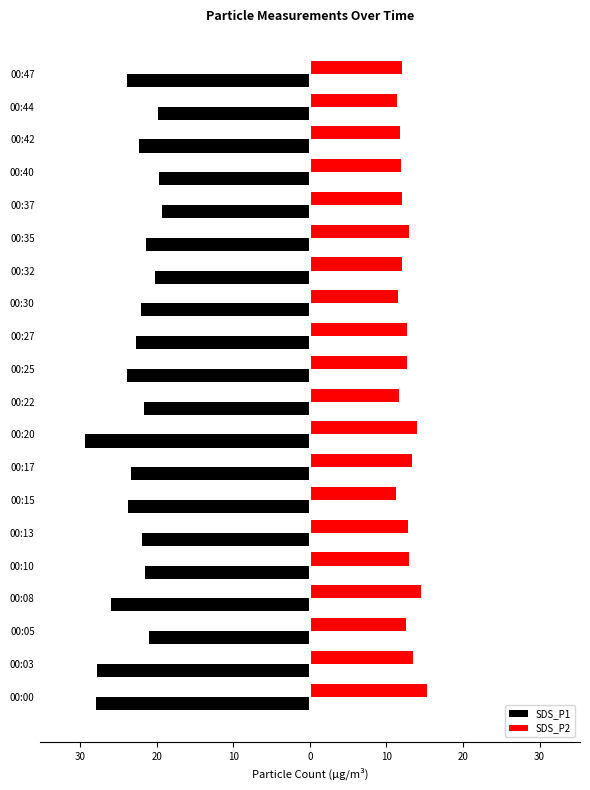

What is the difference between the maximum and second lowest values in the SDS_P2 series?

3.9